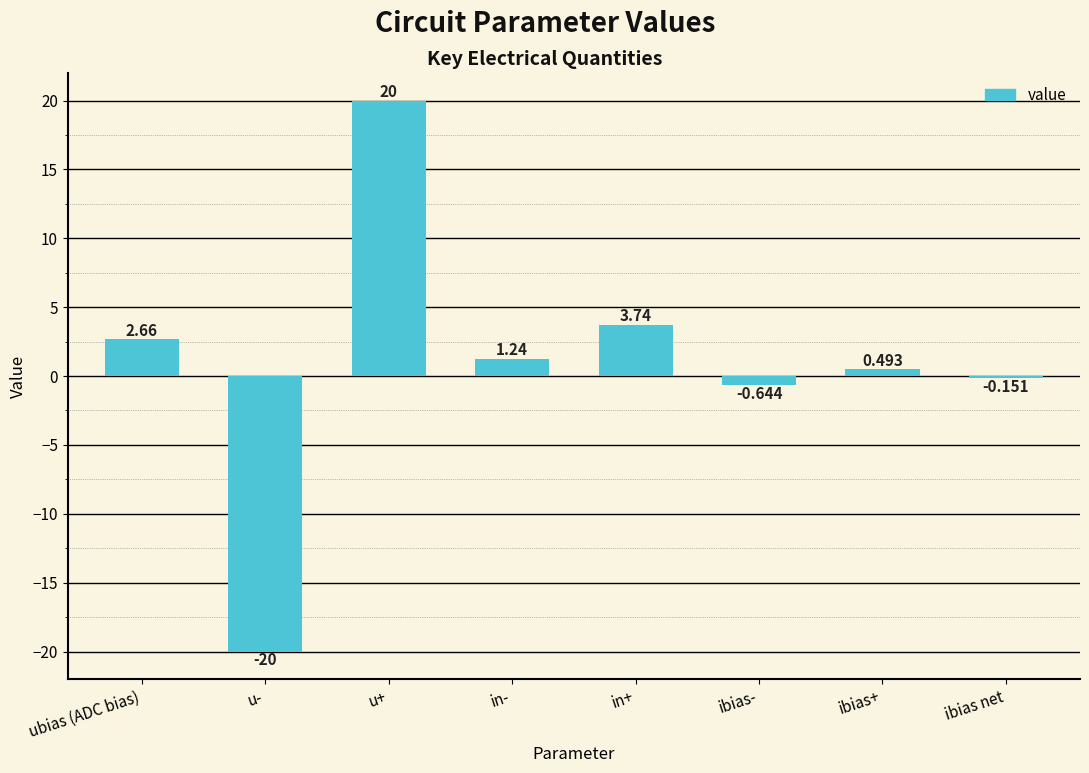

What position from the right is in-?

5